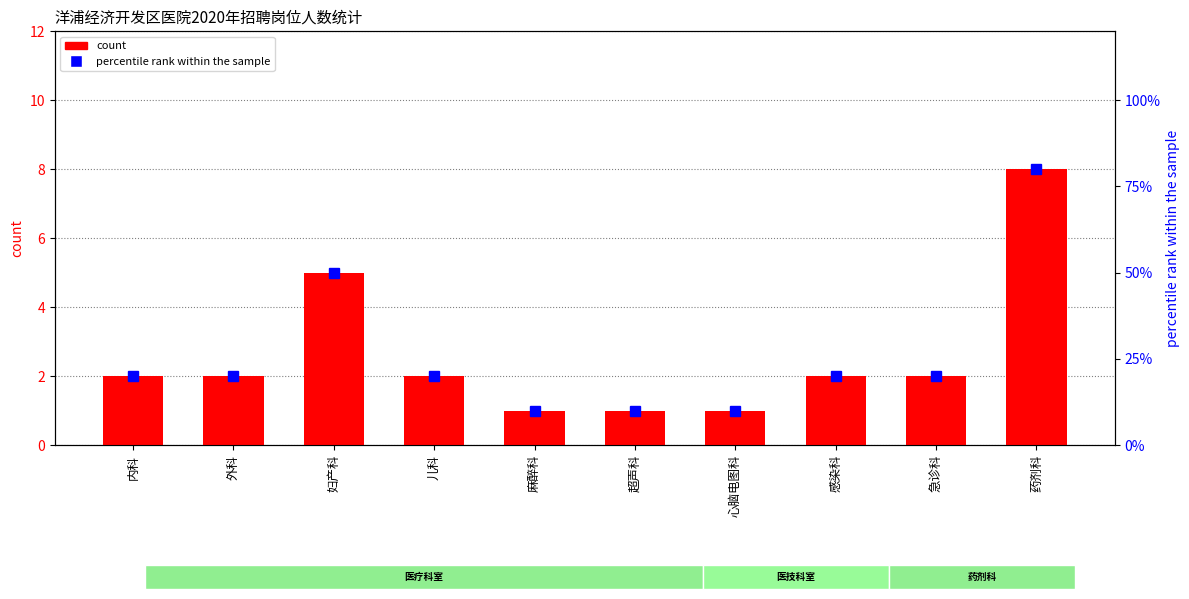

At 感染科, list the series in order from smallest to largest.

count, percentile rank within the sample